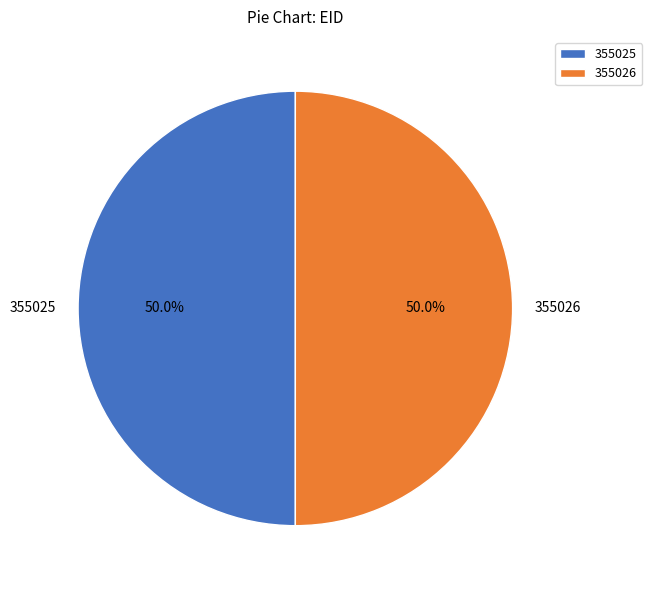

What percentage is the 355025 slice, to the nearest percent?

50%